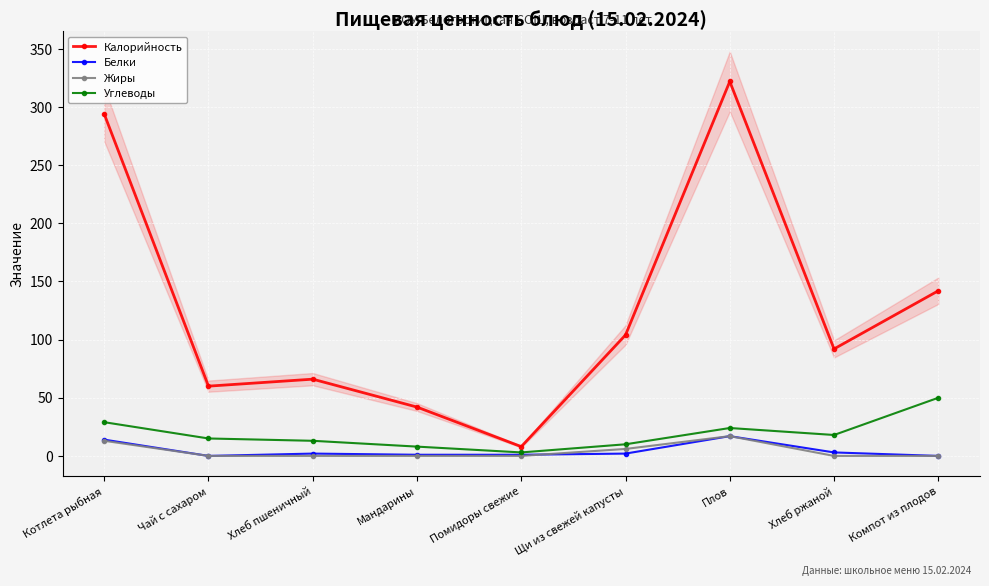

At which category is the sum across all series the highest?

Плов